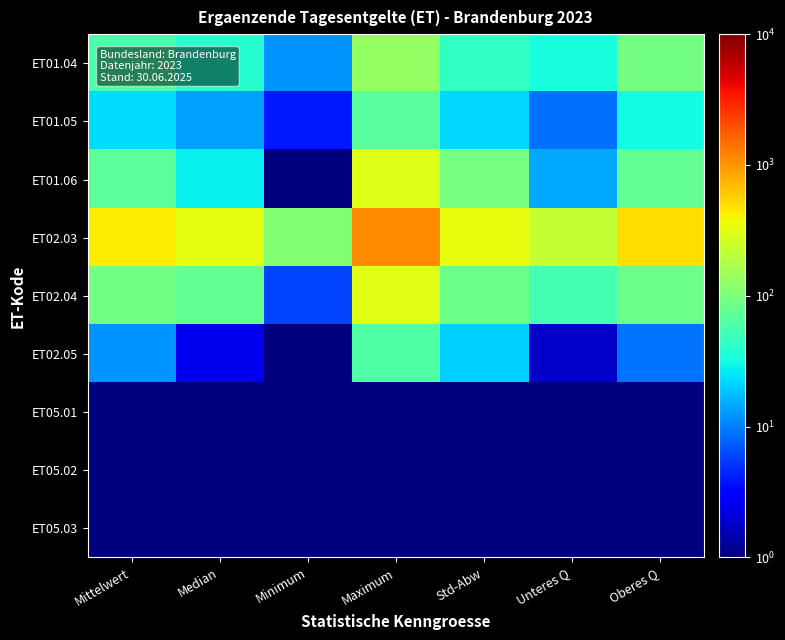

Rank the series at Oberes Q from highest to lowest value.

ET02.03, ET01.04, ET02.04, ET01.06, ET01.05, ET02.05, ET05.01, ET05.02, ET05.03